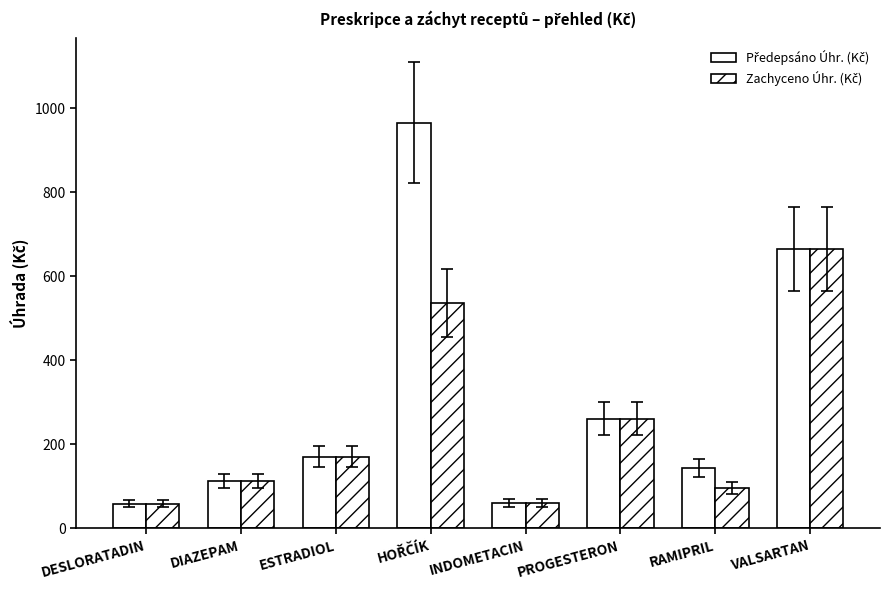

List the labels in order of Zachyceno Úhr. (Kč) value, smallest first.

DESLORATADIN, INDOMETACIN, RAMIPRIL, DIAZEPAM, ESTRADIOL, PROGESTERON, HOŘČÍK, VALSARTAN